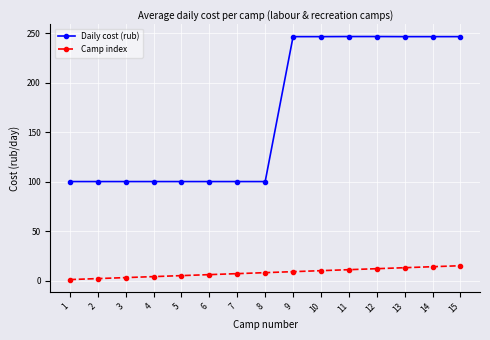

What is the total value across all series at 4?

104.0